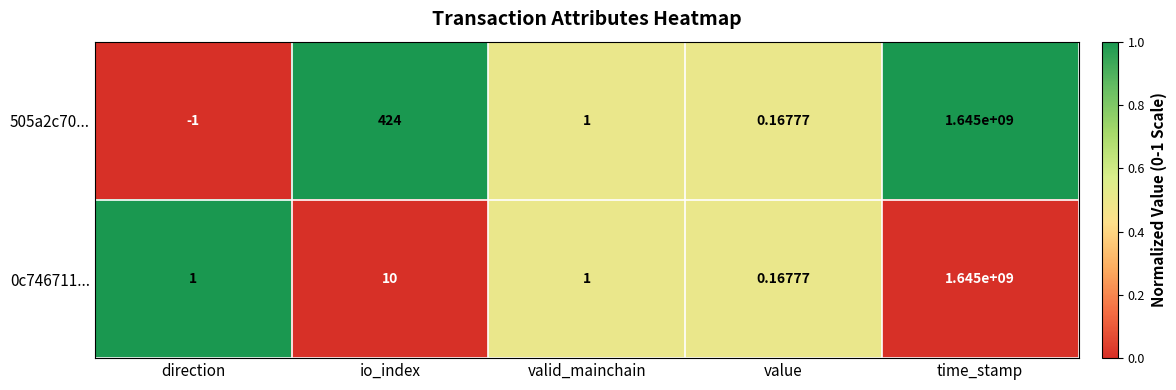

Rank the categories by 505a2c70... value from highest to lowest.

time_stamp, io_index, valid_mainchain, value, direction